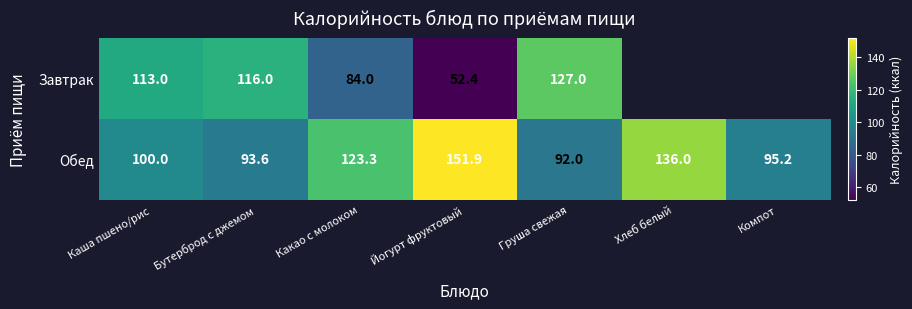

What is the difference between the second highest and minimum values in the Обед series?

44.0